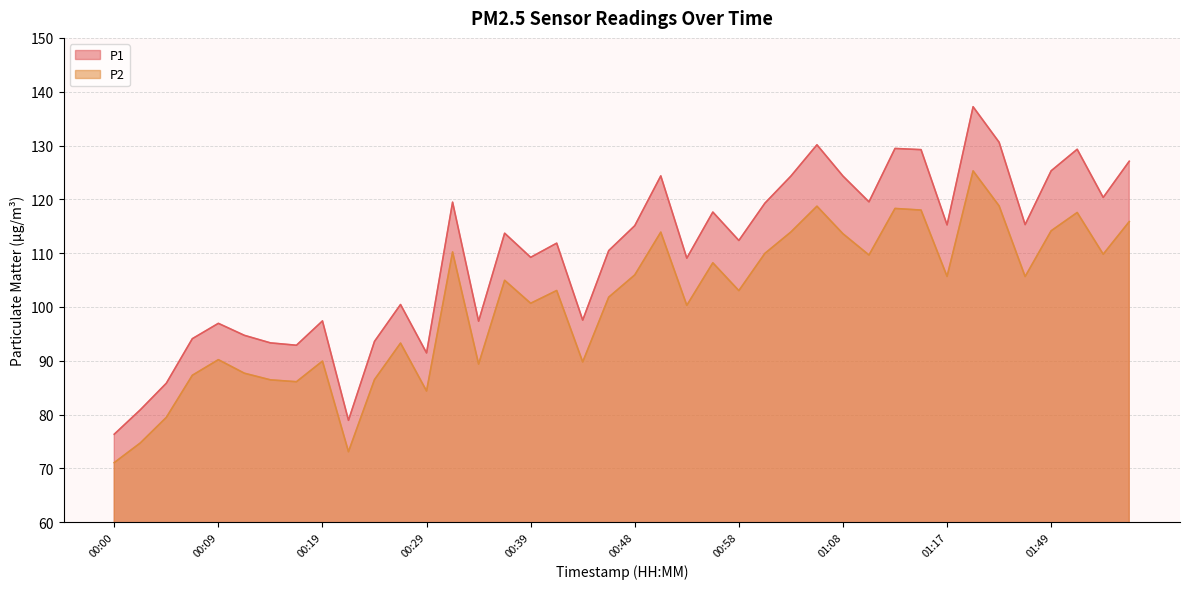

How many values in the P2 series exceed 104?

20